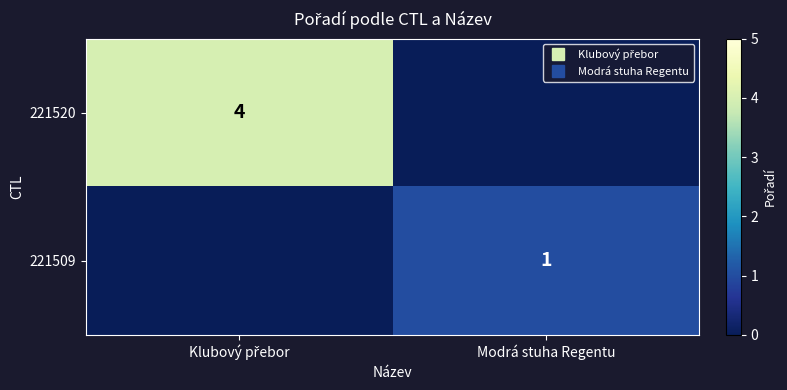

At which label does 221520 reach its peak?

Klubový přebor